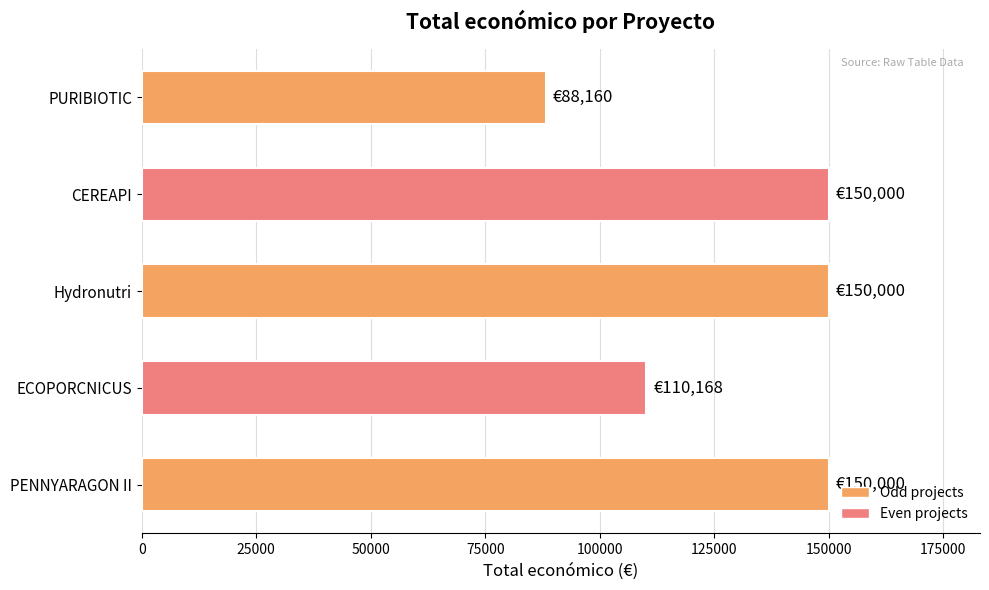

What is the ratio of the value at CEREAPI to the value at PENNYARAGON II?

1.0